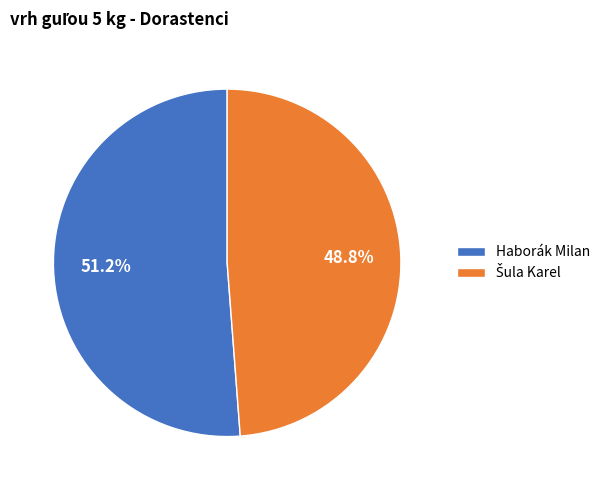

Which slice represents more than half of the pie?

Haborák Milan